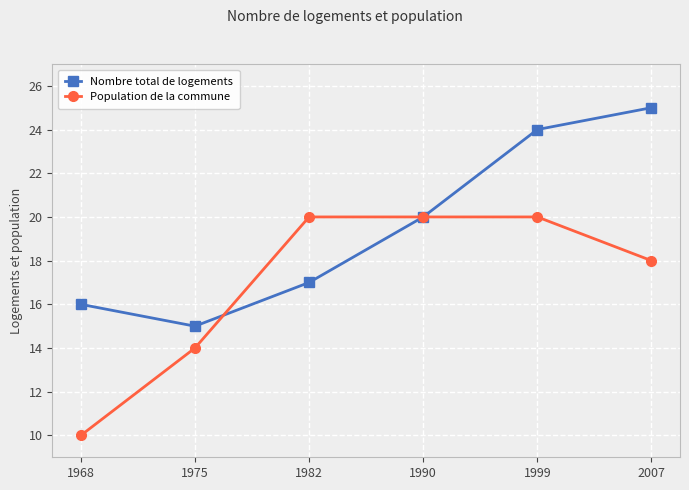

Which category has the highest value in the Nombre total de logements series?

2007